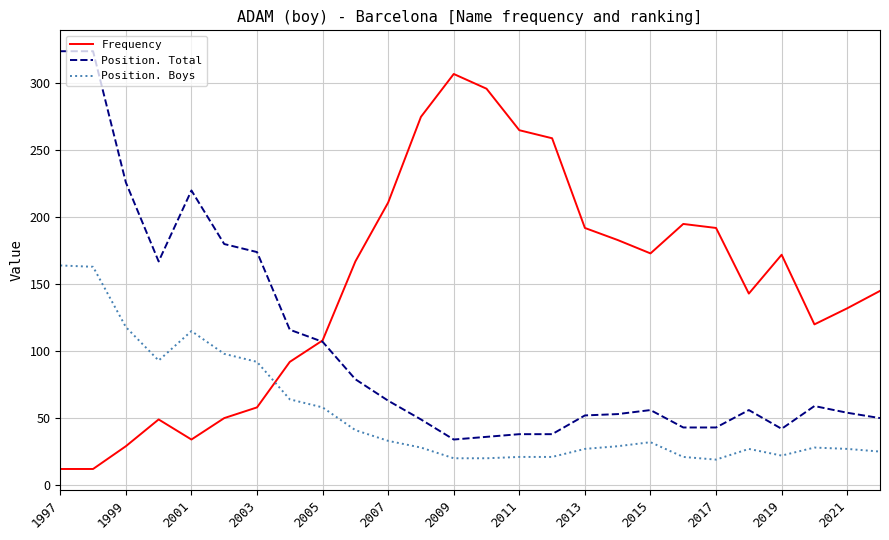

What is the maximum value shown in the chart?

324